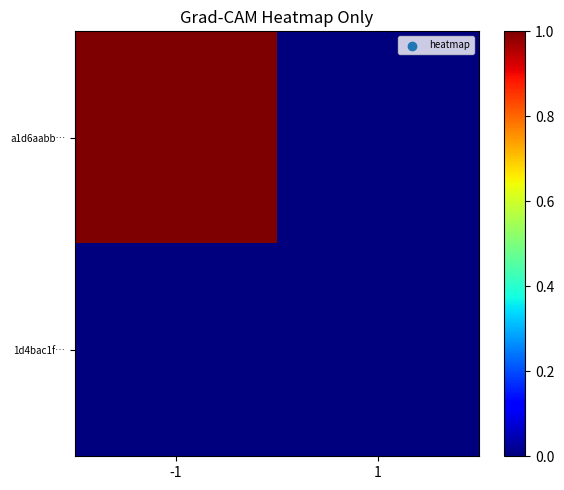

List the series in order of their peak value, lowest first.

1d4bac1f…, a1d6aabb…